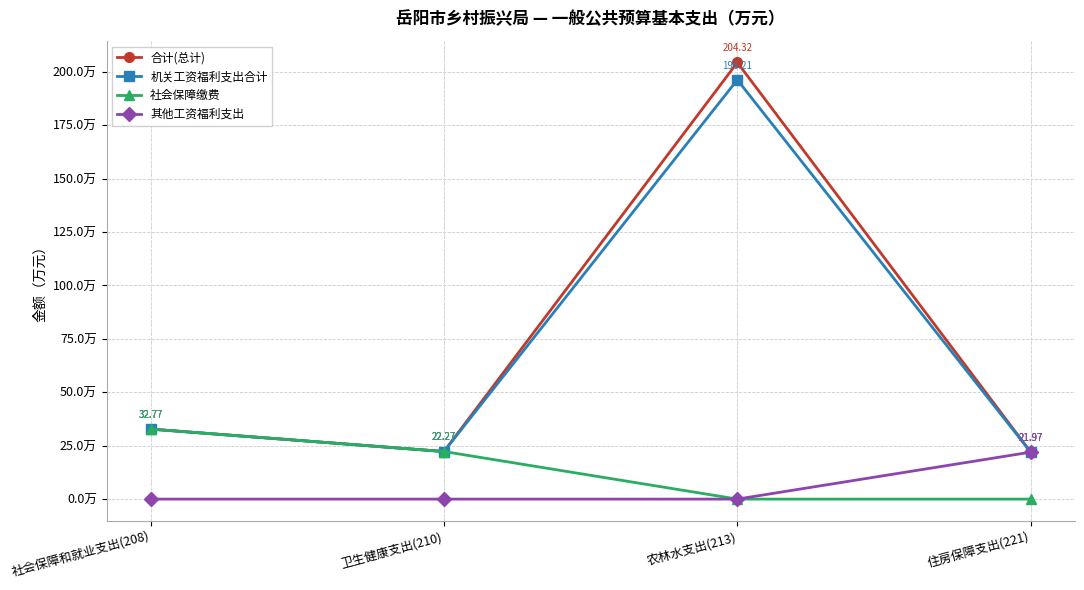

Which series has the largest range (max minus min)?

合计(总计)